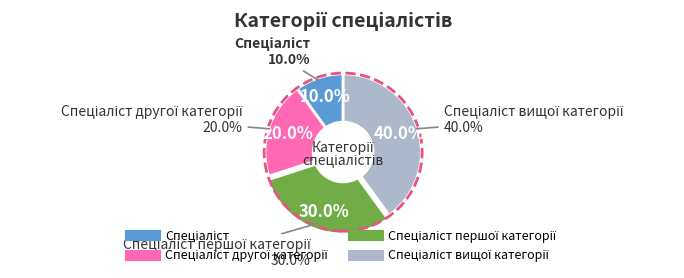

What is the largest slice in the pie chart?

Спеціаліст вищої категорії